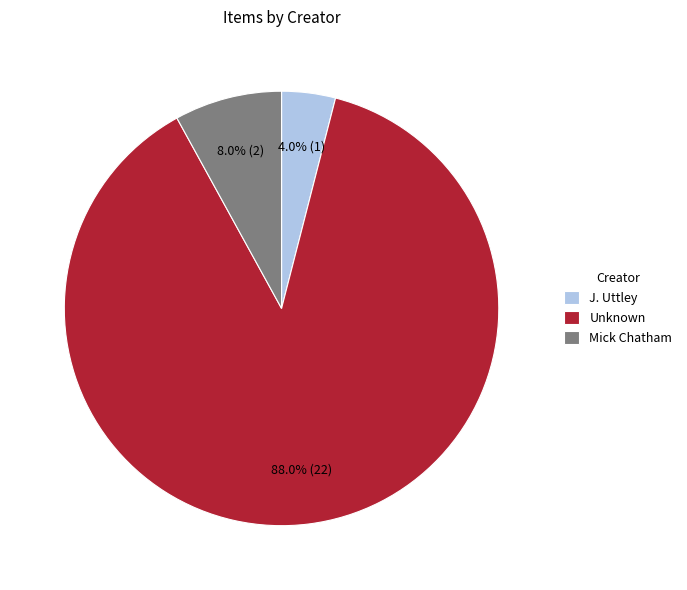

How much of the chart is everything except J. Uttley?

96.0%